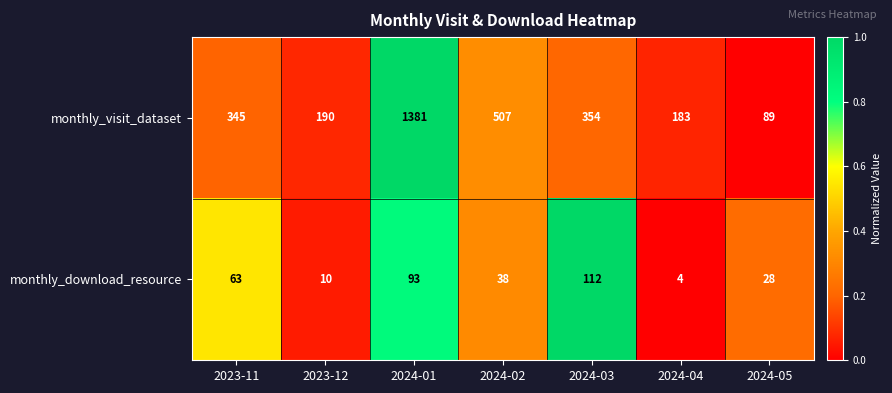

Which series has the widest spread of values?

monthly_visit_dataset